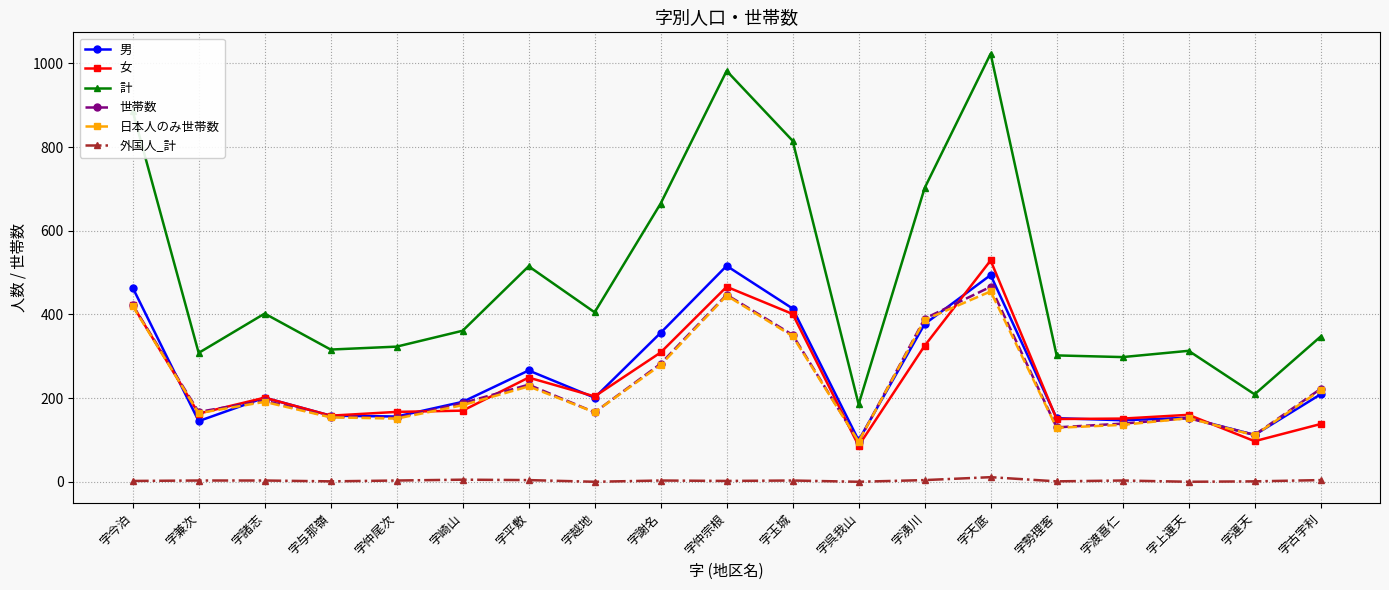

True or false: 世帯数 and 女 cross at least once.

True